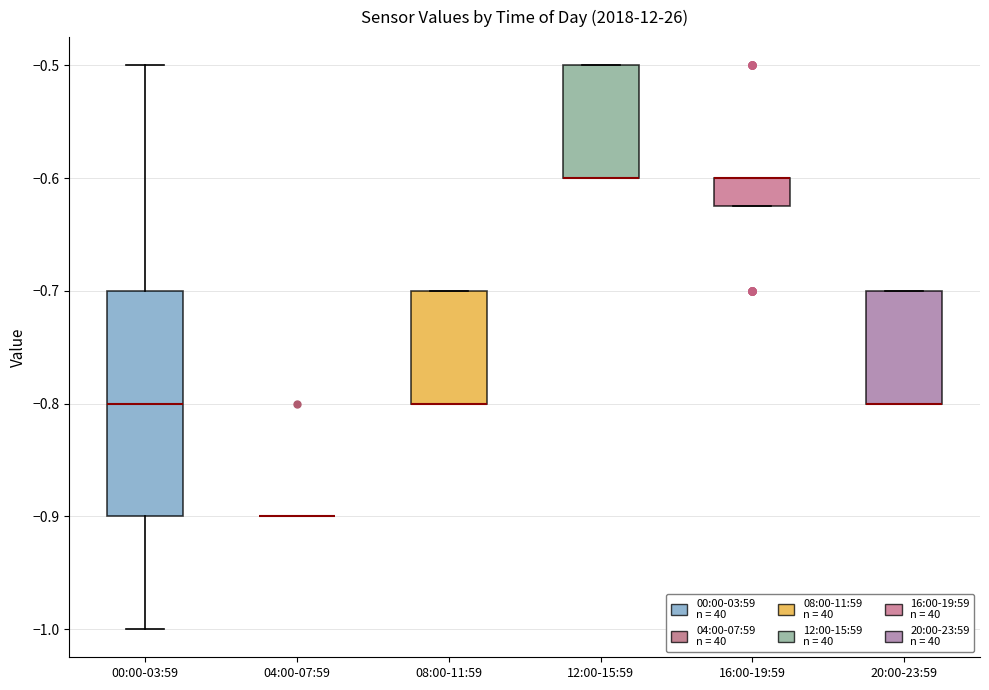

Reading left to right, transcribe this box plot: for each box, give where its median line is, the range the box spans, and where its two whiskers end, as read against the y-axis. The values are not printed on the chart, so give them approximately, as read against the axis.

00:00-03:59: median -0.80, box -0.90 to -0.70, whiskers -1.00 to -0.50
04:00-07:59: box collapsed to a line at -0.90, whiskers -0.90 to -0.90
08:00-11:59: median -0.80 (drawn on the box's lower edge), box -0.80 to -0.70, whiskers -0.80 to -0.70
12:00-15:59: median -0.60 (drawn on the box's lower edge), box -0.60 to -0.50, whiskers -0.60 to -0.50
16:00-19:59: median -0.60 (drawn on the box's upper edge), box -0.62 to -0.60, whiskers -0.62 to -0.60
20:00-23:59: median -0.80 (drawn on the box's lower edge), box -0.80 to -0.70, whiskers -0.80 to -0.70